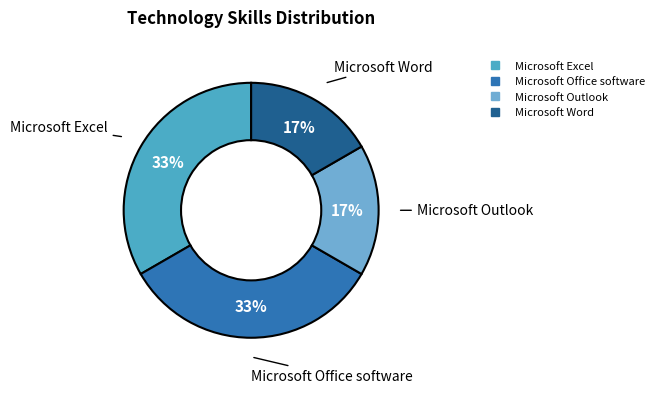

How many slices are in this pie chart?

4